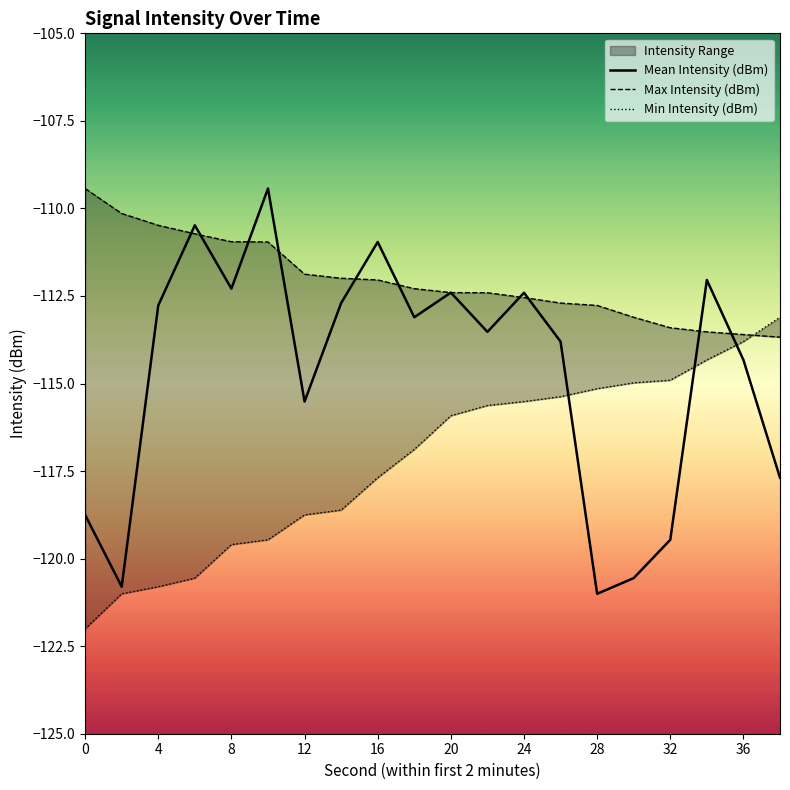

True or false: Max Intensity (dBm) has more than 1 interior local peaks.

False